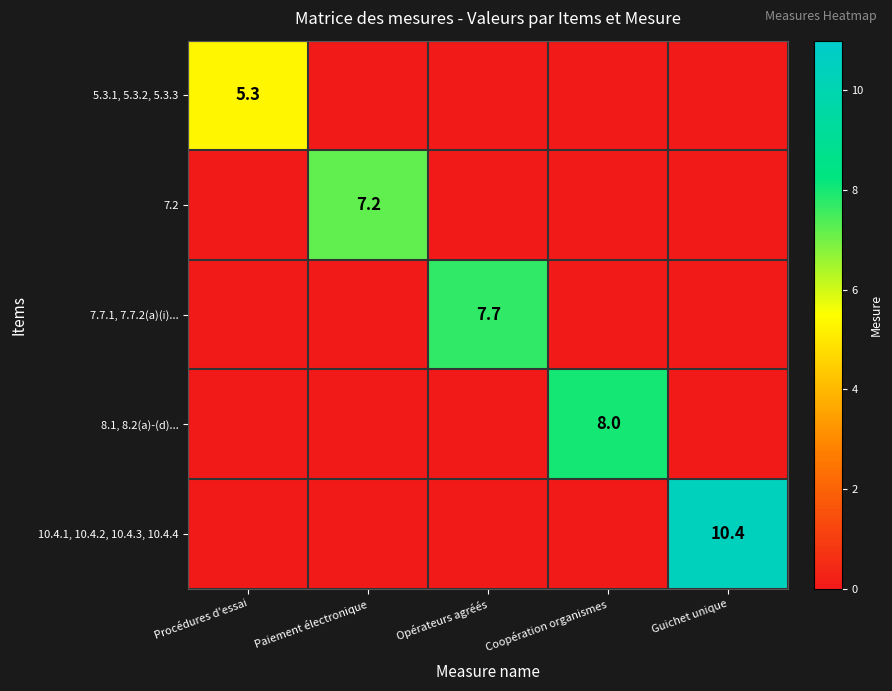

At how many categories does at least one series exceed 10?

1